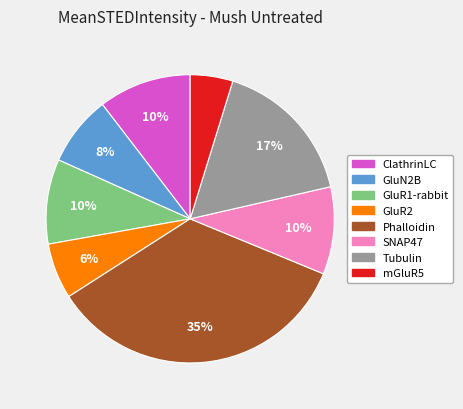

Do Phalloidin and GluR2 together represent more than half of the pie?

No